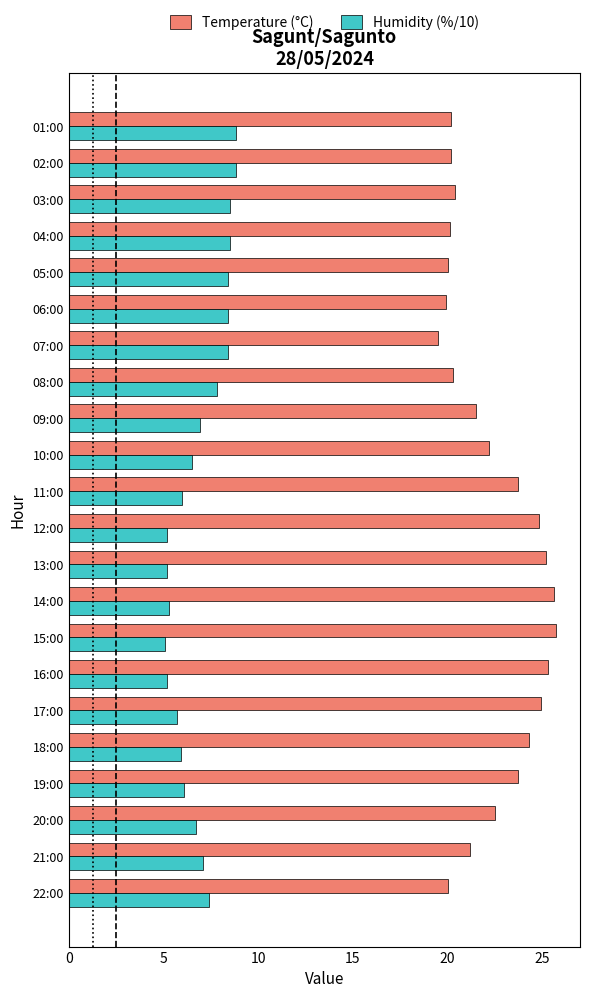

Count the number of categories in the chart.

22